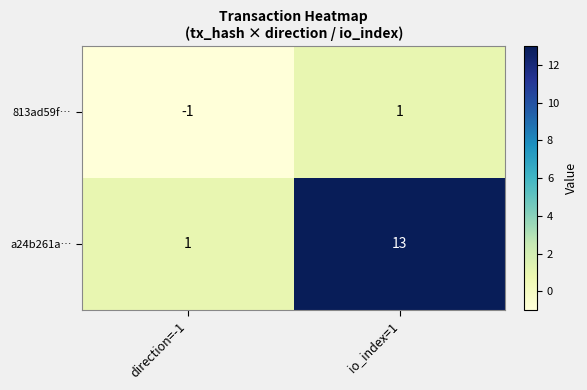

Which category has the lowest value across all series?

direction=-1